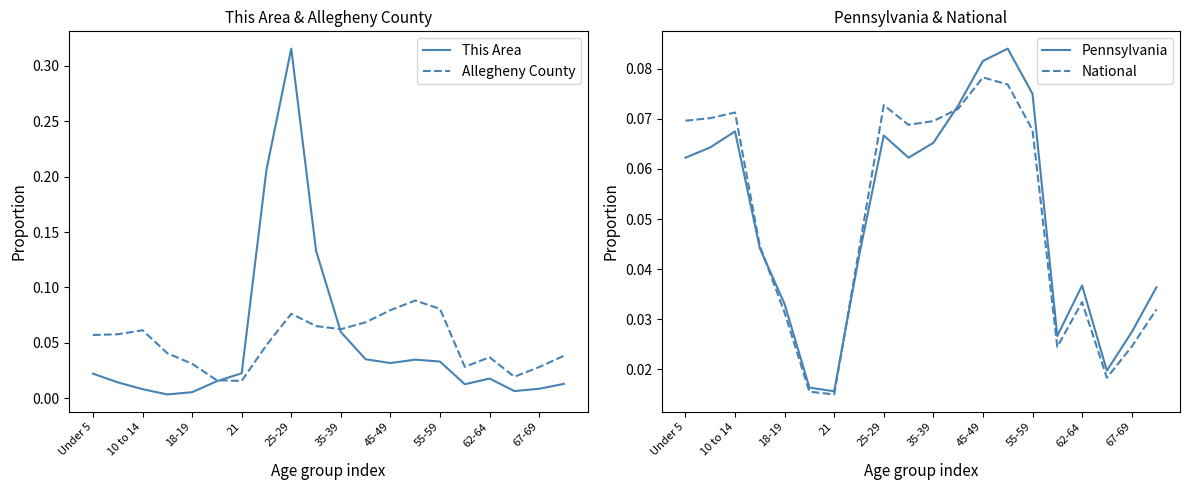

What is the average value of the This Area series?

0.1